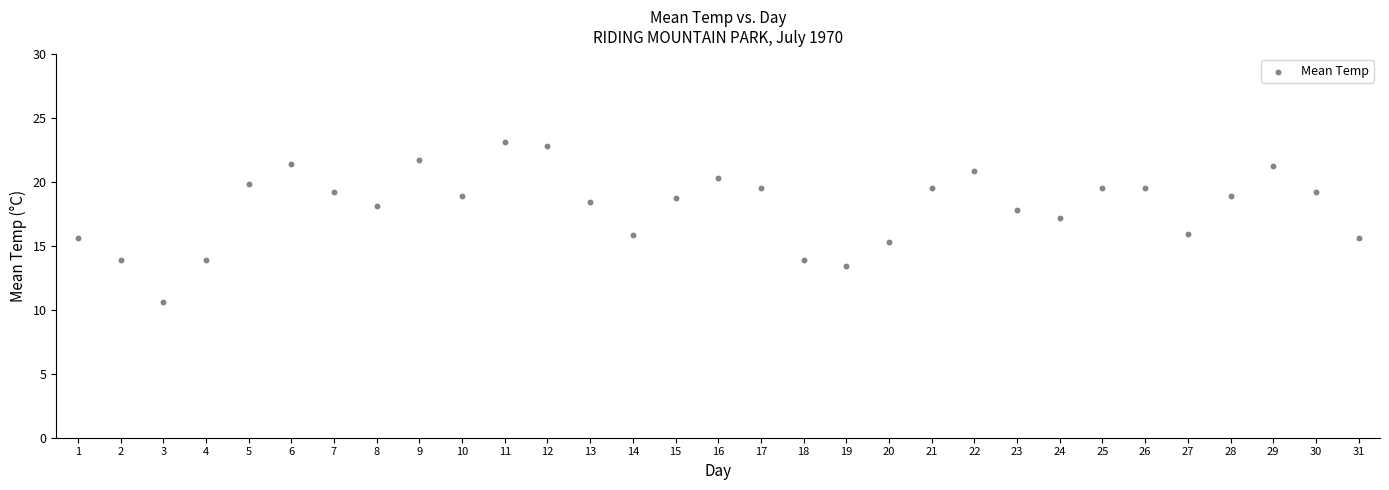

What is the range of Y values (max minus min)?

12.5